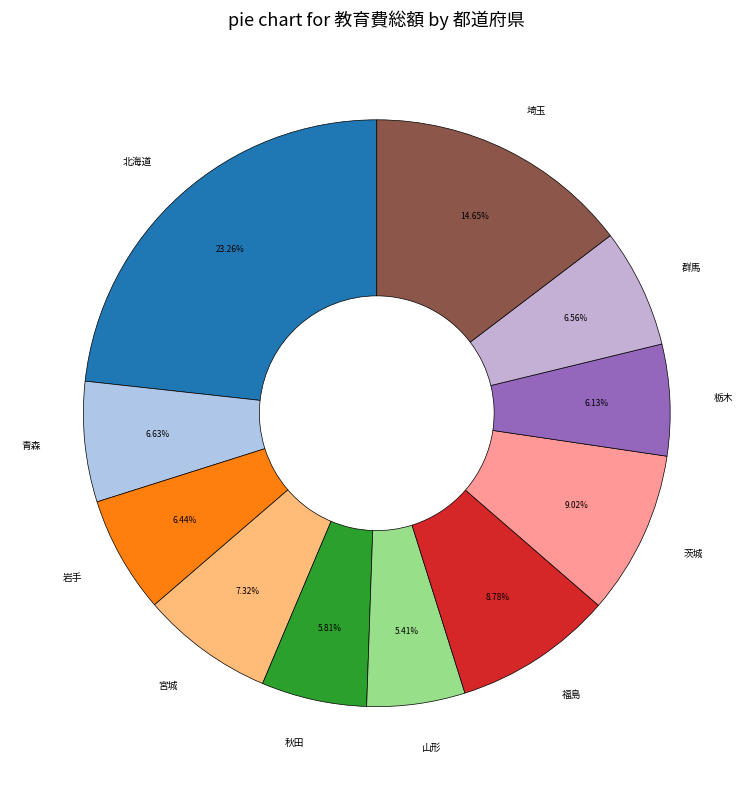

What is the largest slice in the pie chart?

北海道